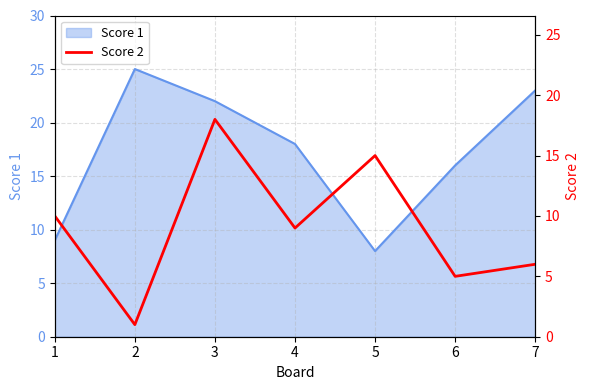

The Score 1 series shows 8 at 4. True or false?

False